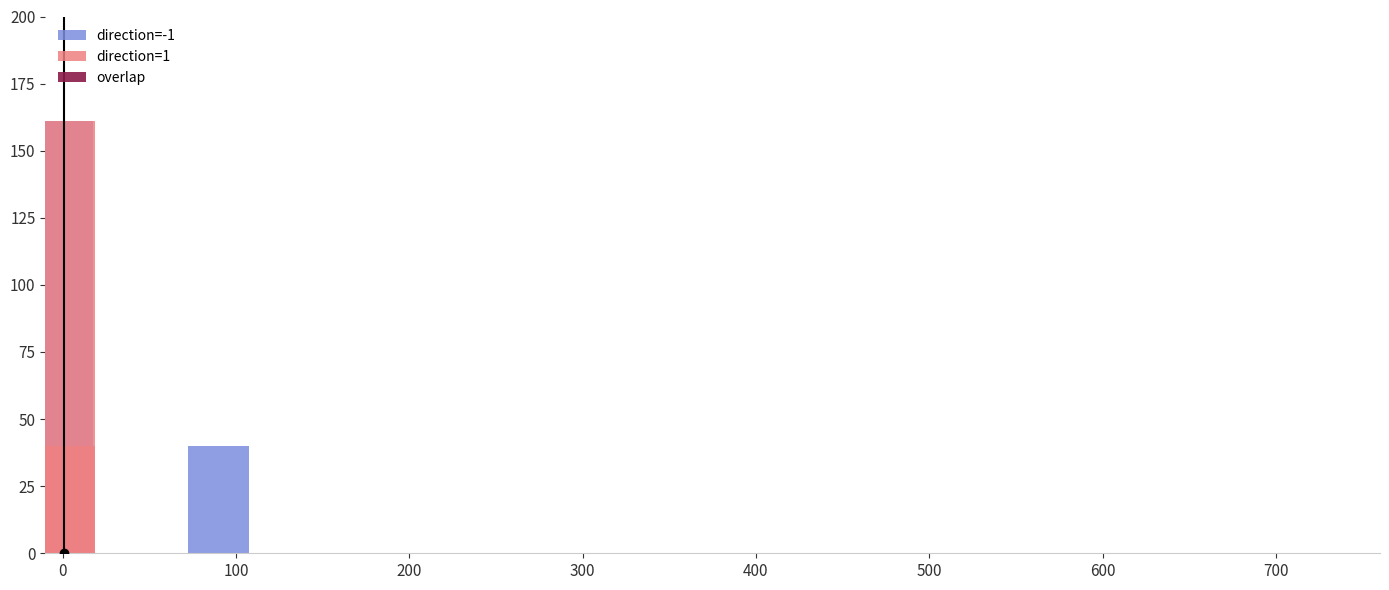

What is the sum of the direction=1 values at 0 and −100?

161.0